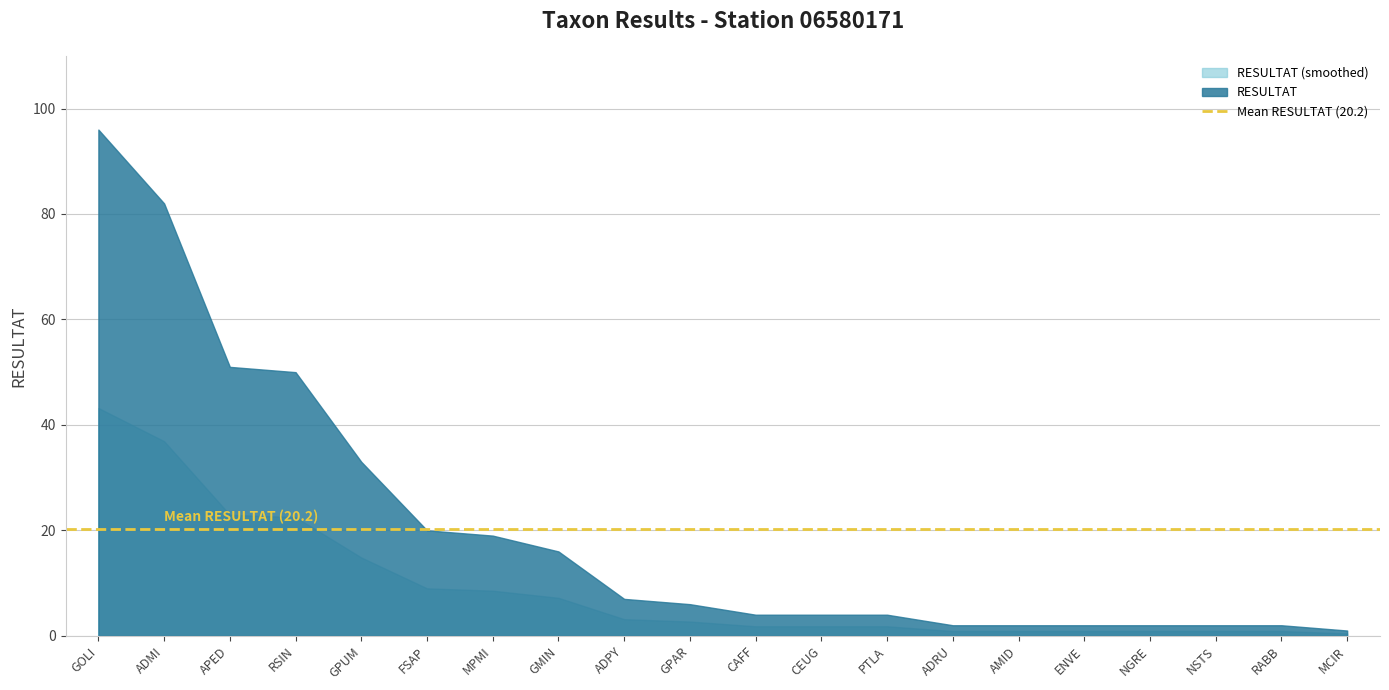

Approximately how many times larger is the value at RABB compared to MPMI?

0.1